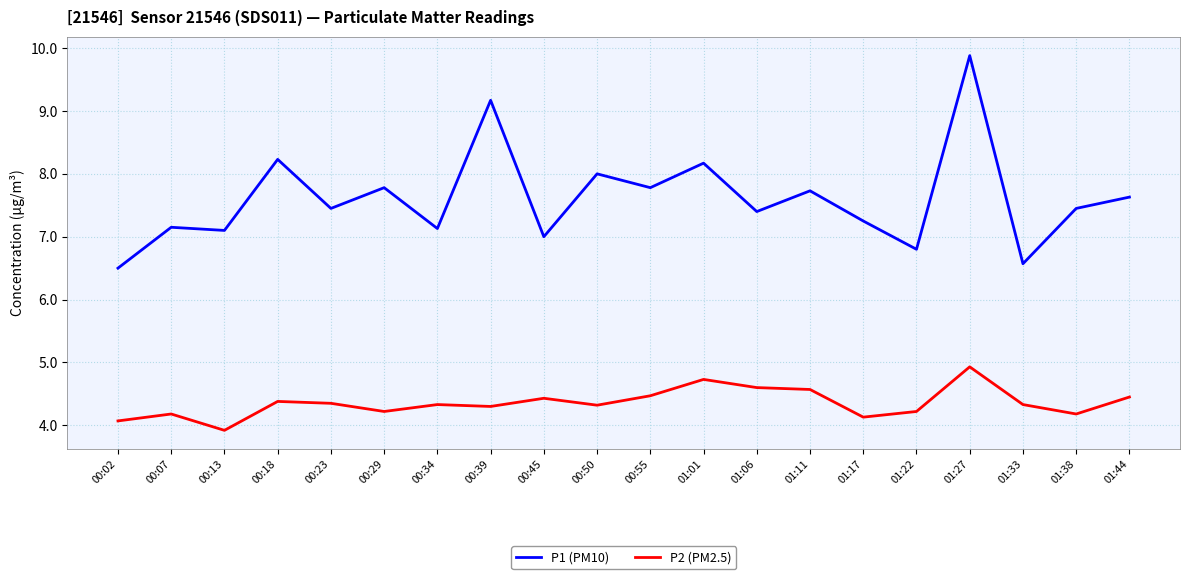

Is the value of P2 (PM2.5) at 01:38 greater than the value of P1 (PM10) at 00:13?

No